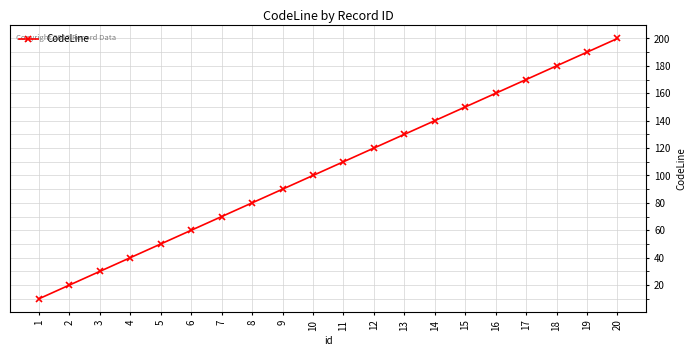

Count the number of categories in the chart.

20